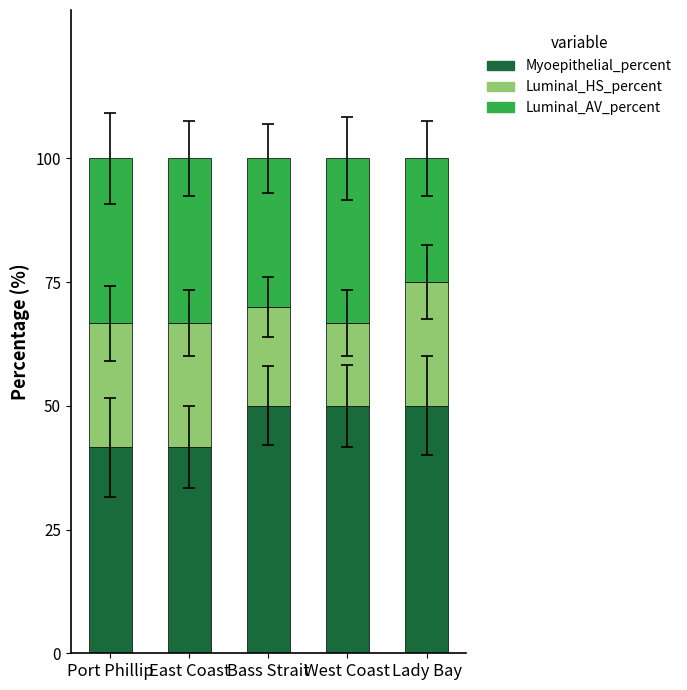

True or false: Myoepithelial_percent has a value of 67.3 at Lady Bay.

False